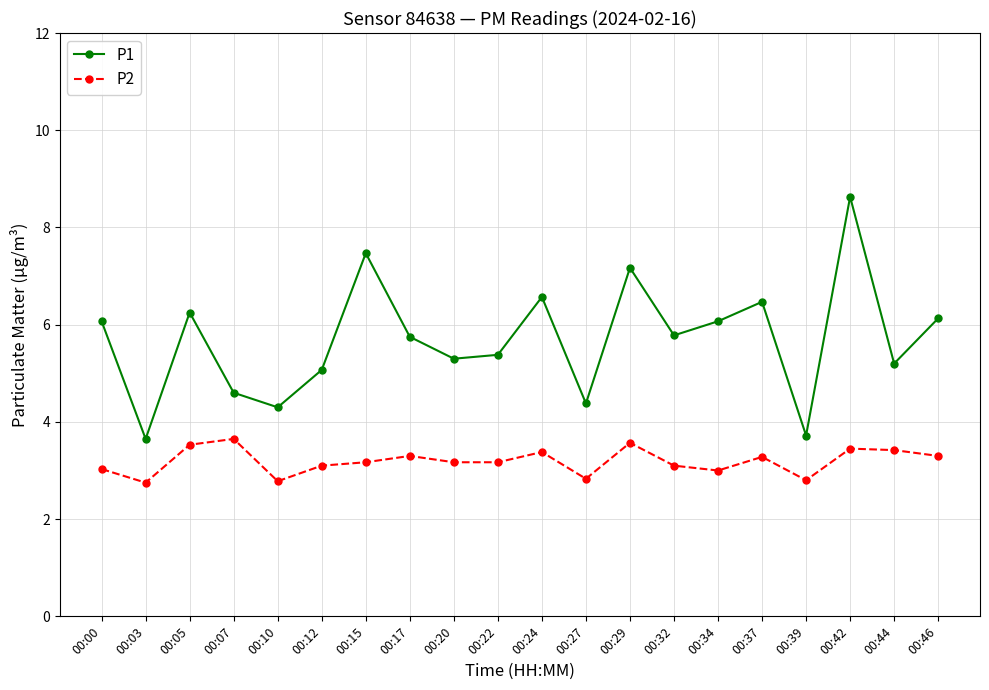

True or false: P2 has a value of 1.5 at 00:44.

False